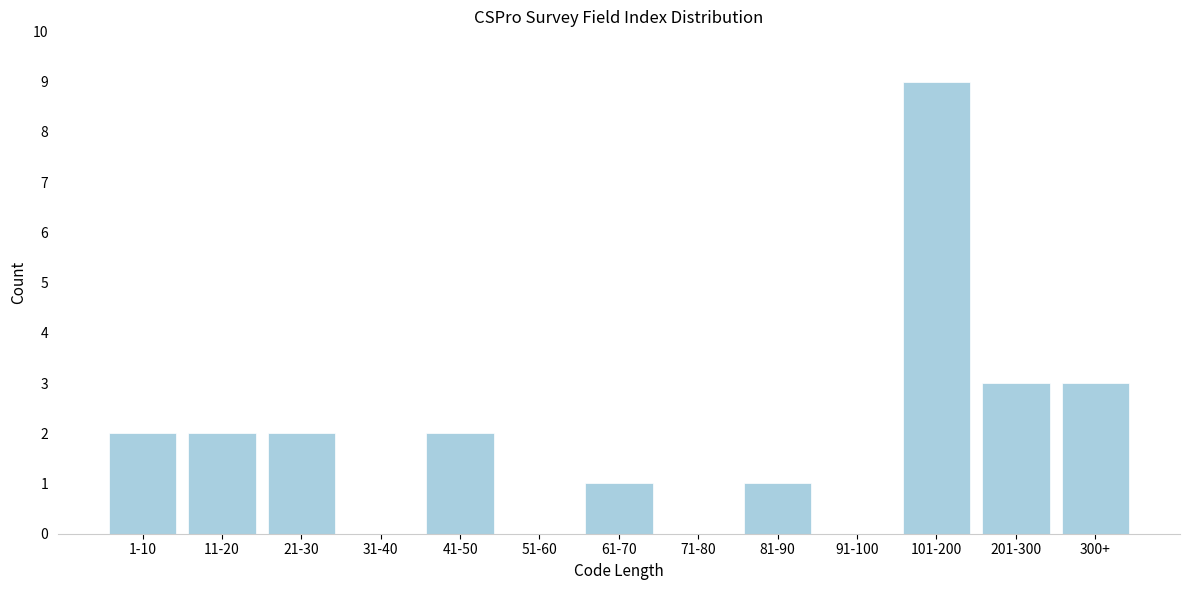

Reading left to right, transcribe all the data shown in this chart.

1-10=2	11-20=2	21-30=2	31-40=0	41-50=2	51-60=0	61-70=1	71-80=0	81-90=1	91-100=0	101-200=9	201-300=3	300+=3